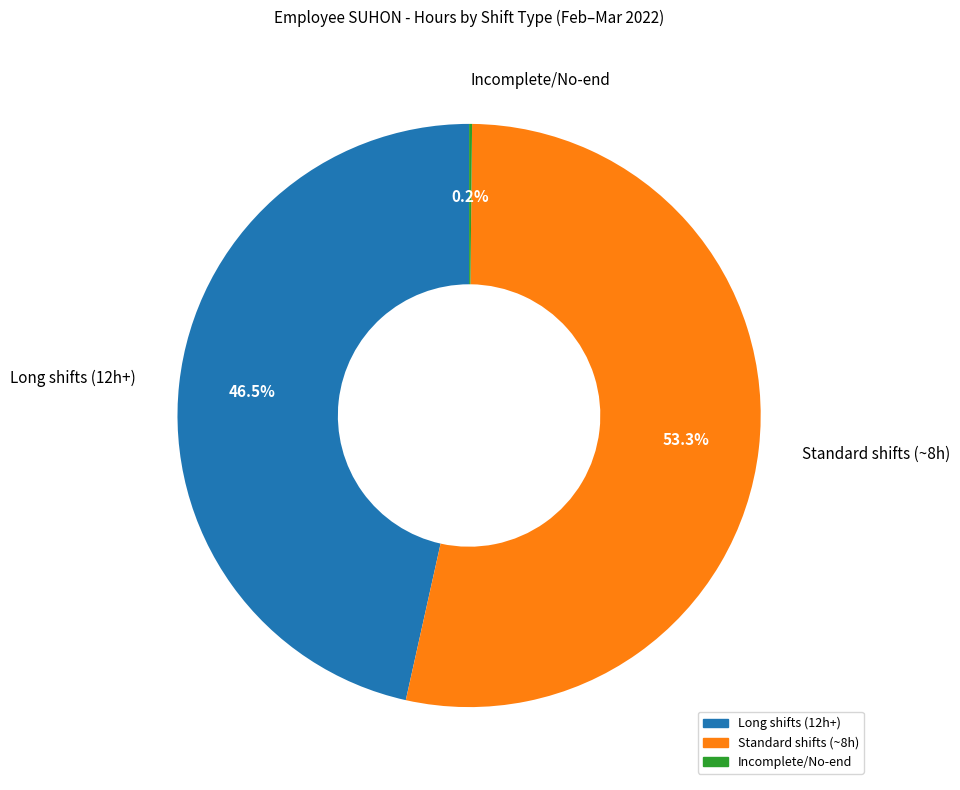

Is there a majority slice in this chart?

Yes